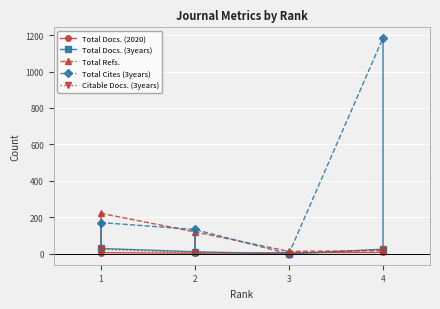

What is the spread (max minus min) of values at 1?

216